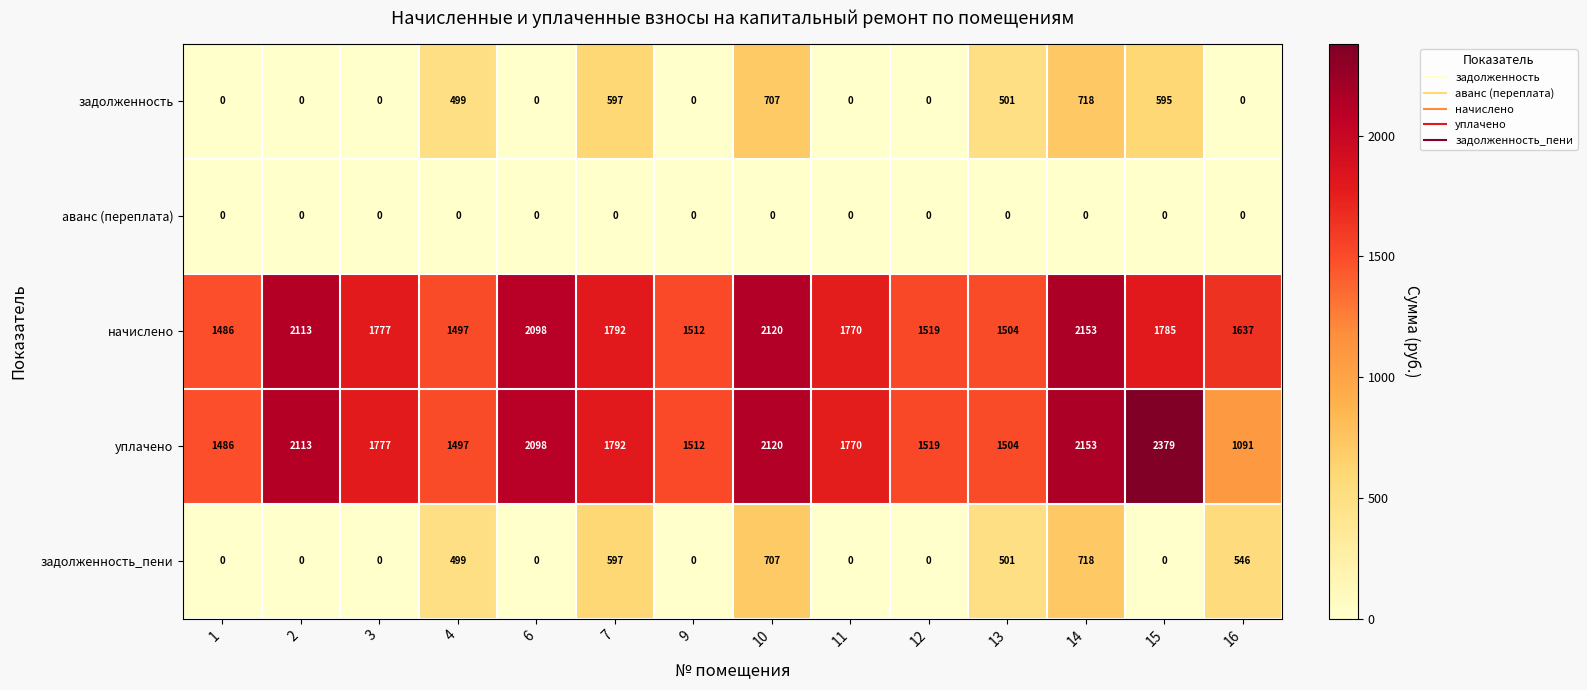

The value of уплачено at 14 is 2153. True or false?

True